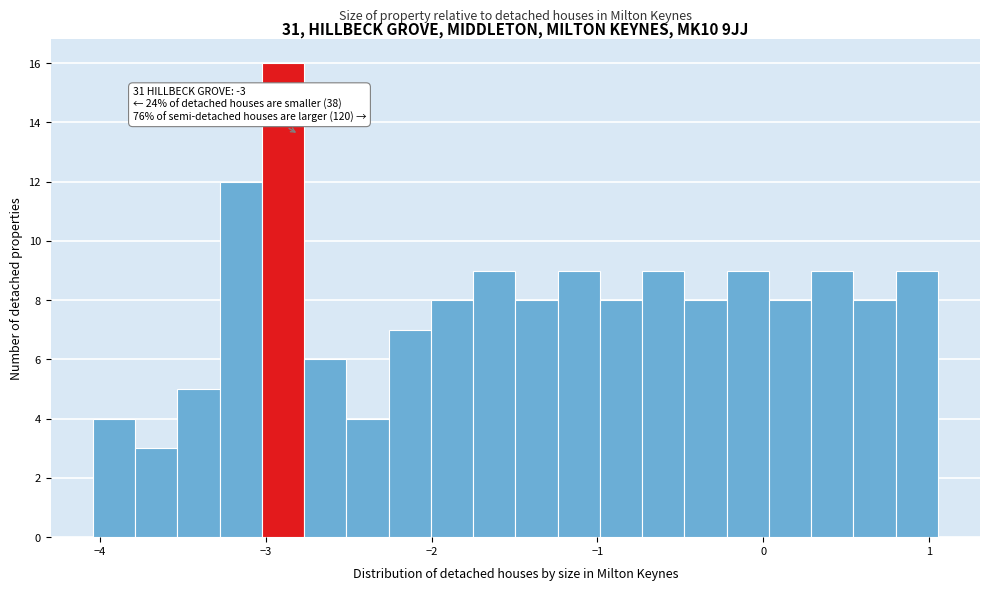

Around what value on the x-axis is the tallest bar? Give the approximate position of its centre, as read against the axis.

-2.9